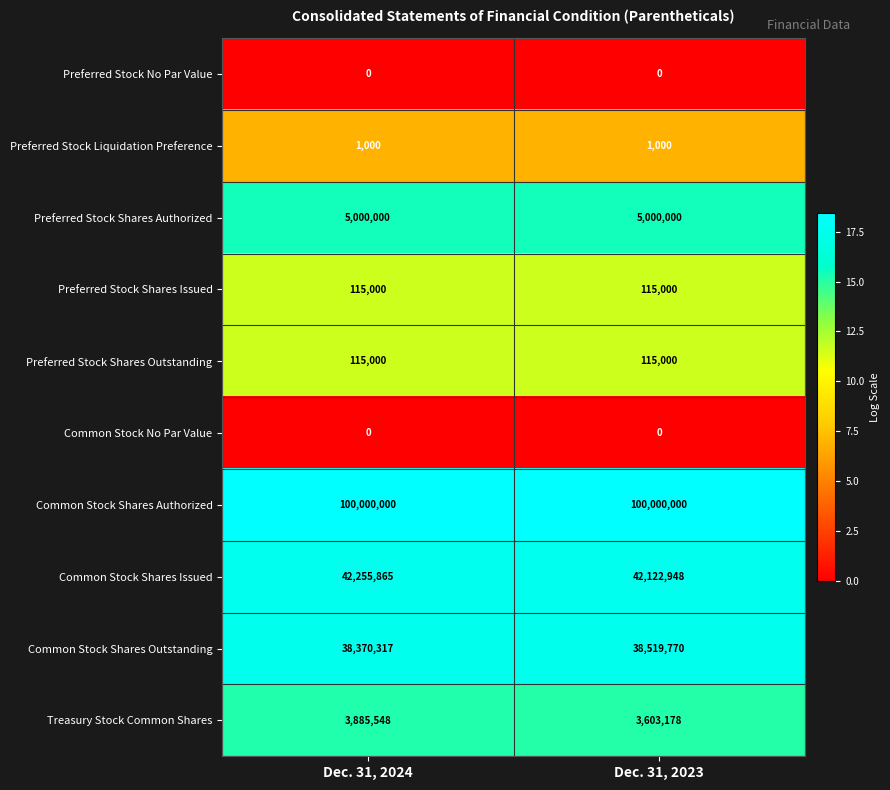

What is the total value across all series at Dec. 31, 2023?

189476896